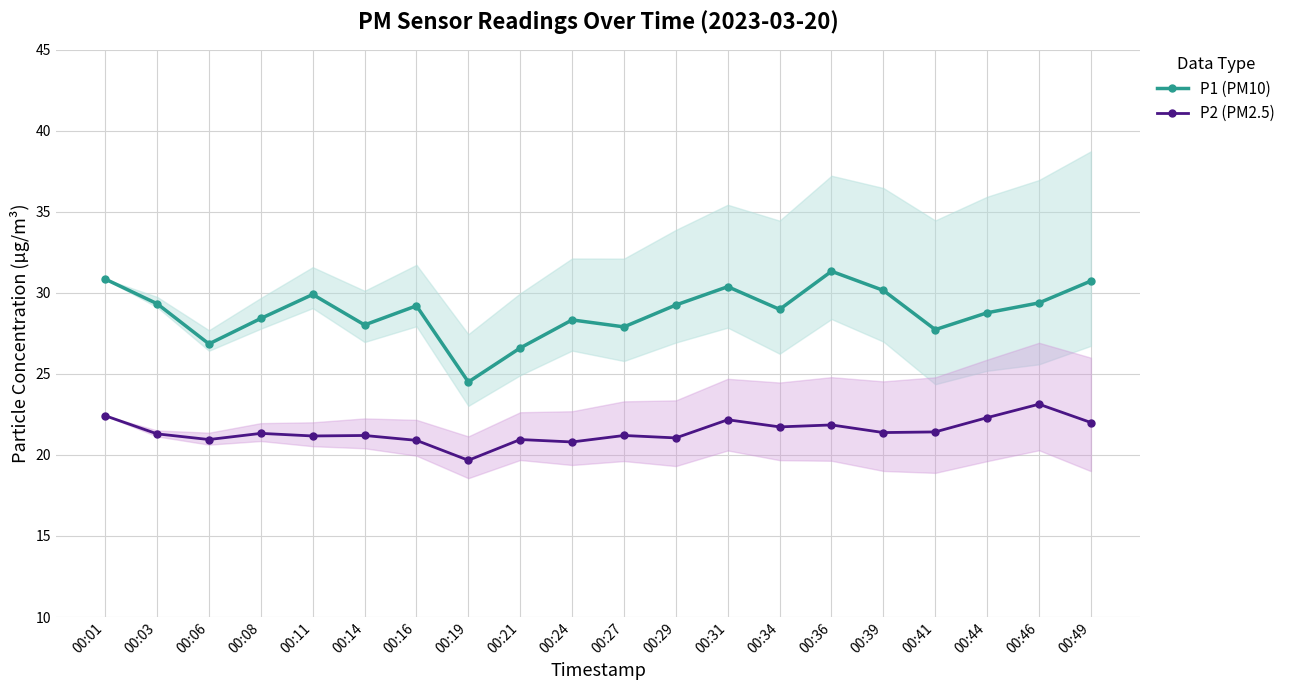

Which category has the highest value across all series?

00:36